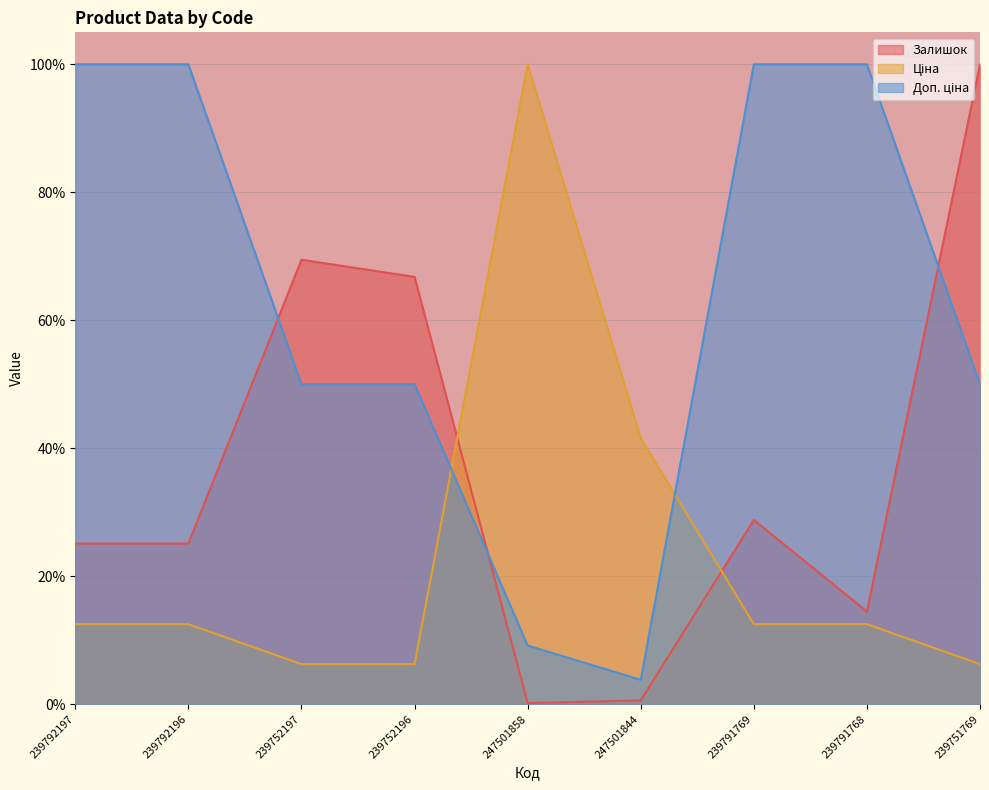

Which series has the widest spread of values?

Залишок